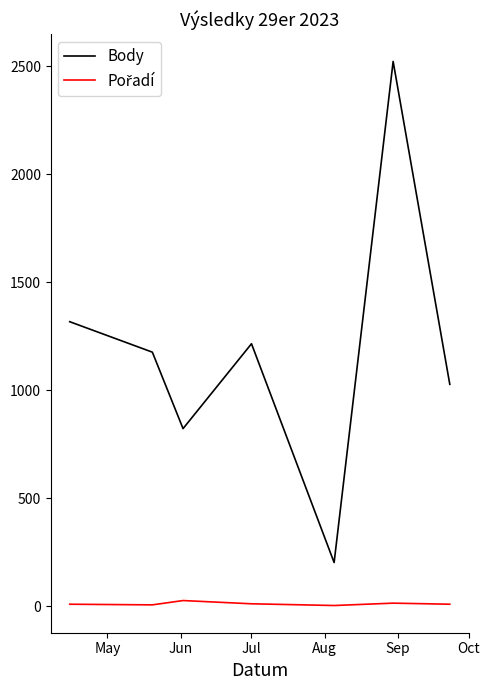

What is the difference between the second highest and second lowest values in the Body series?

495